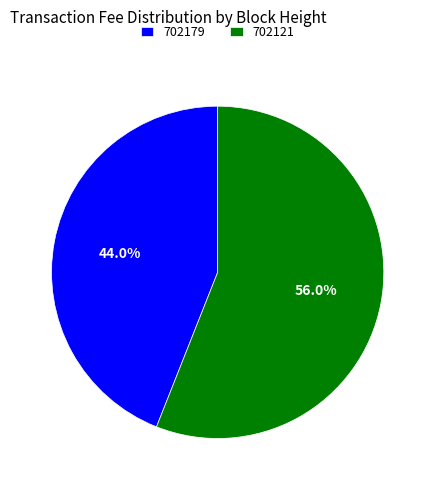

What percentage is NOT represented by 702179?

56.0%